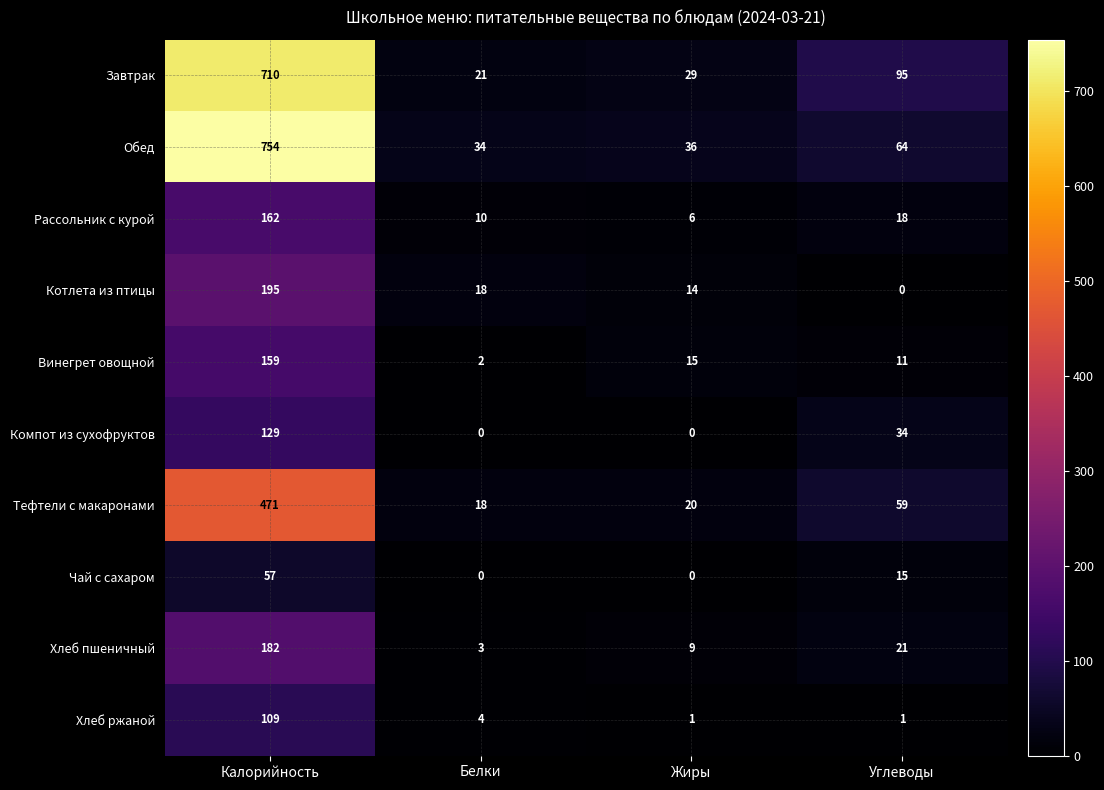

At which label does Винегрет овощной first exceed 15?

Калорийность